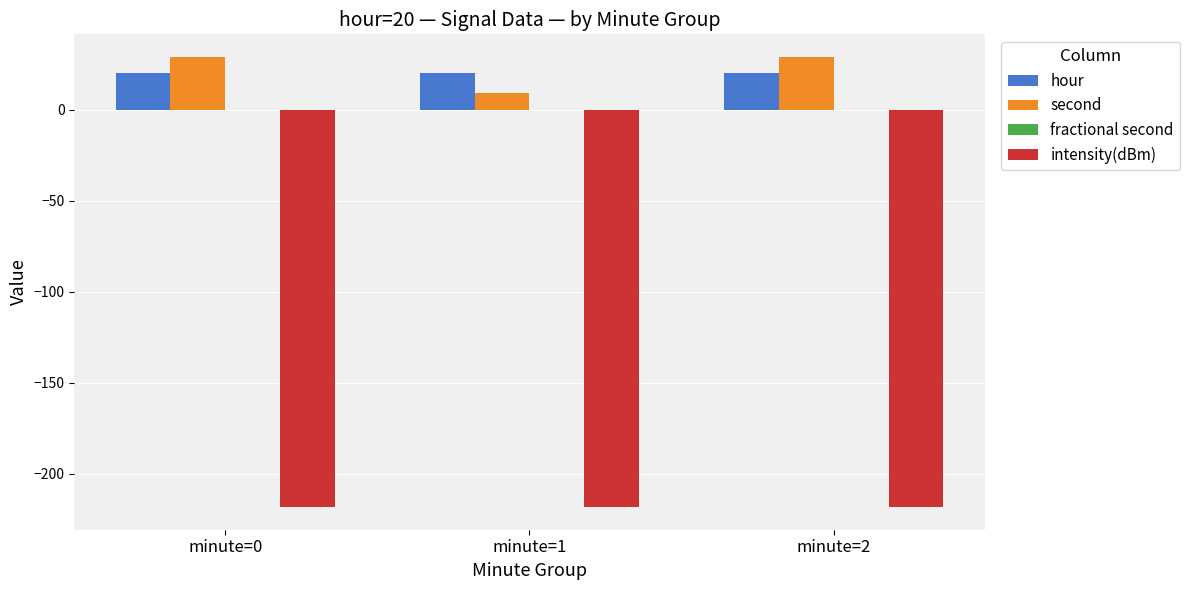

What is the greatest value displayed?

29.0